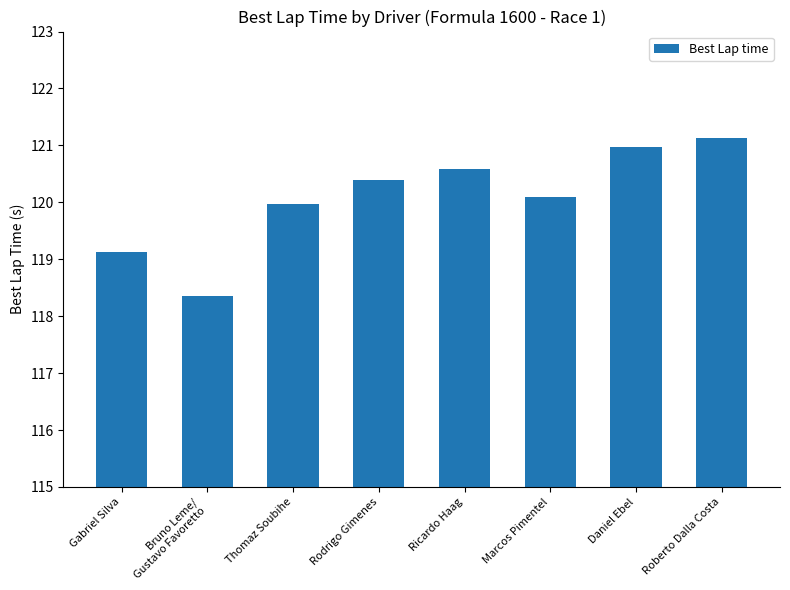

What is the ratio of the value at Roberto Dalla Costa to the value at Bruno Leme/
Gustavo Favoretto?

1.0